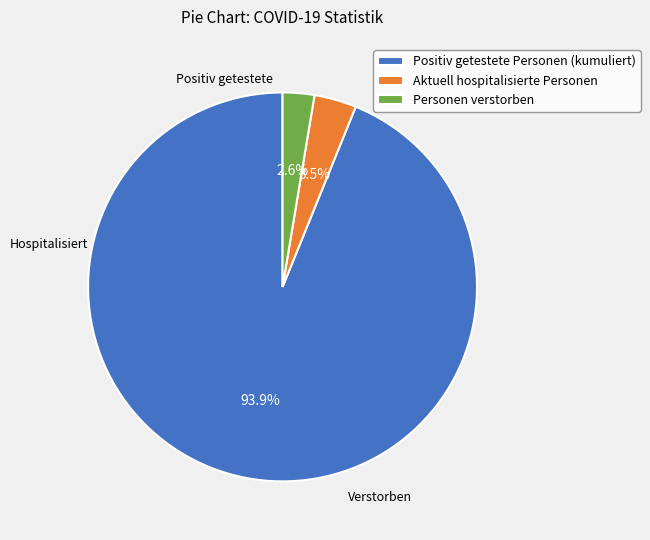

What percentage is NOT represented by Personen verstorben?

97.4%